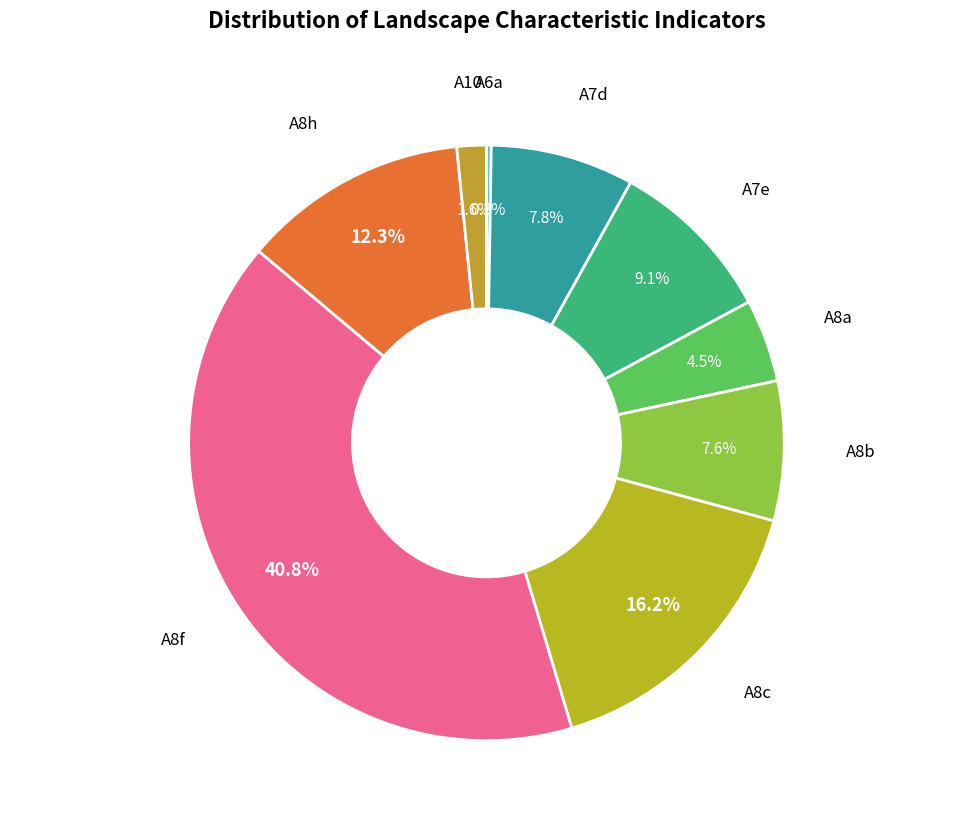

Which has a higher value, A8c or A8a?

A8c